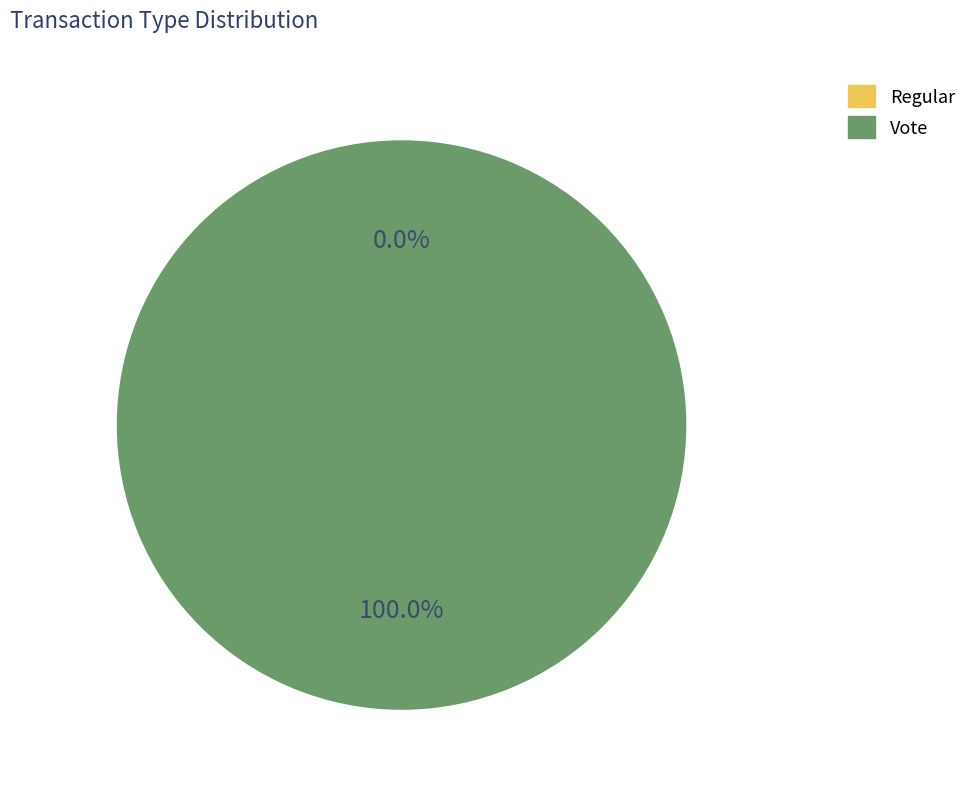

Which category has the smallest portion of the pie?

Regular